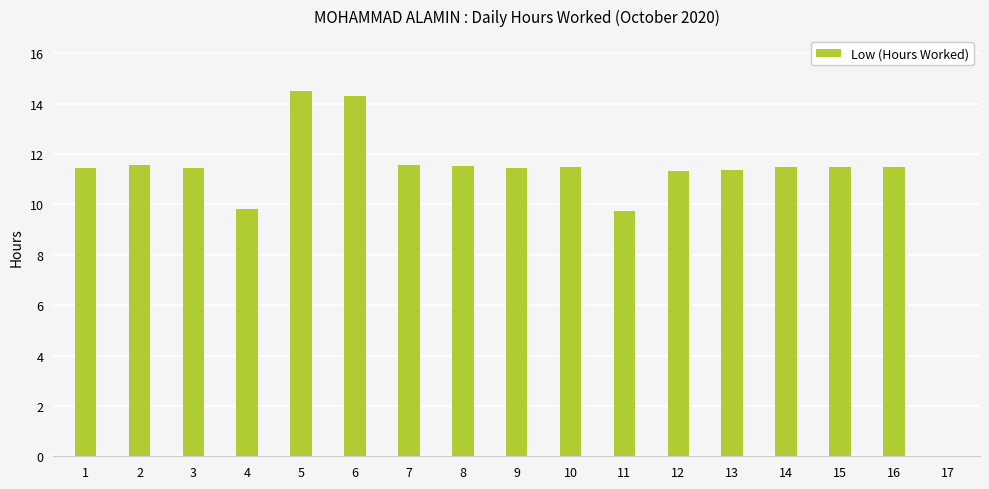

True or false: the data shows 11.5 at 15.

True